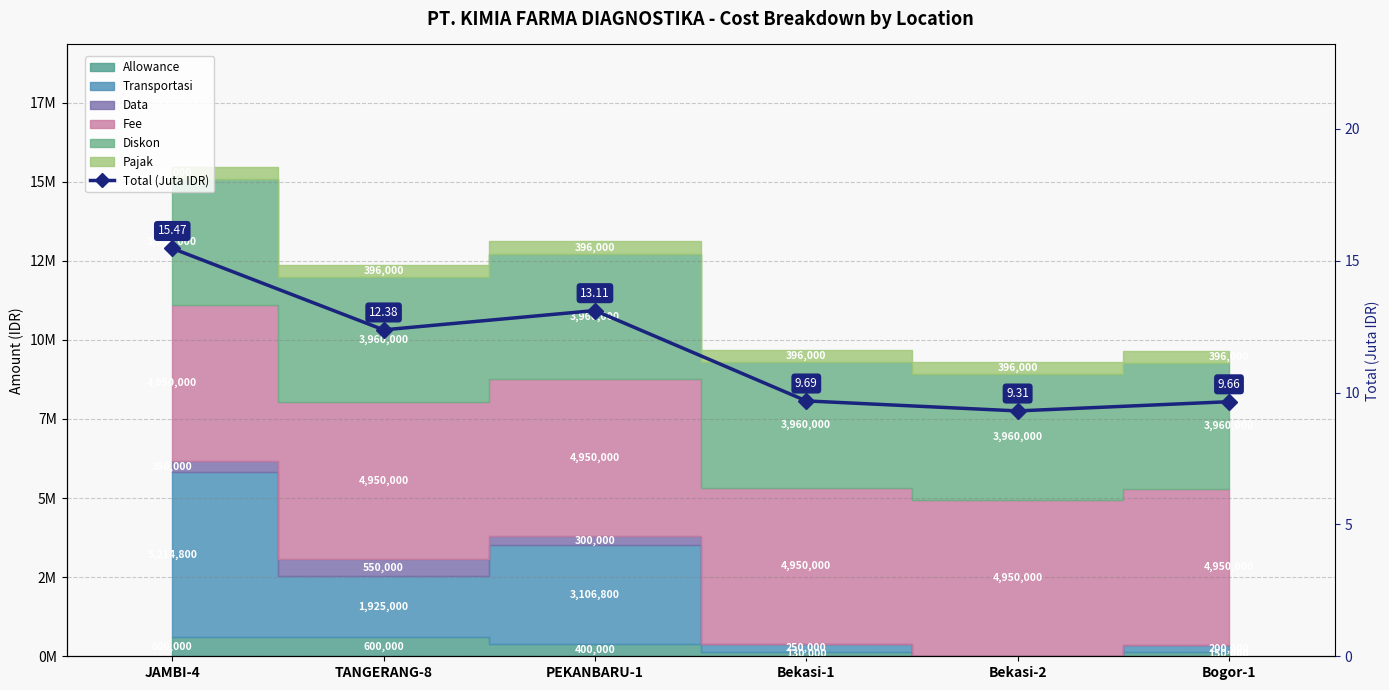

Where does the data first go above 12?

JAMBI-4